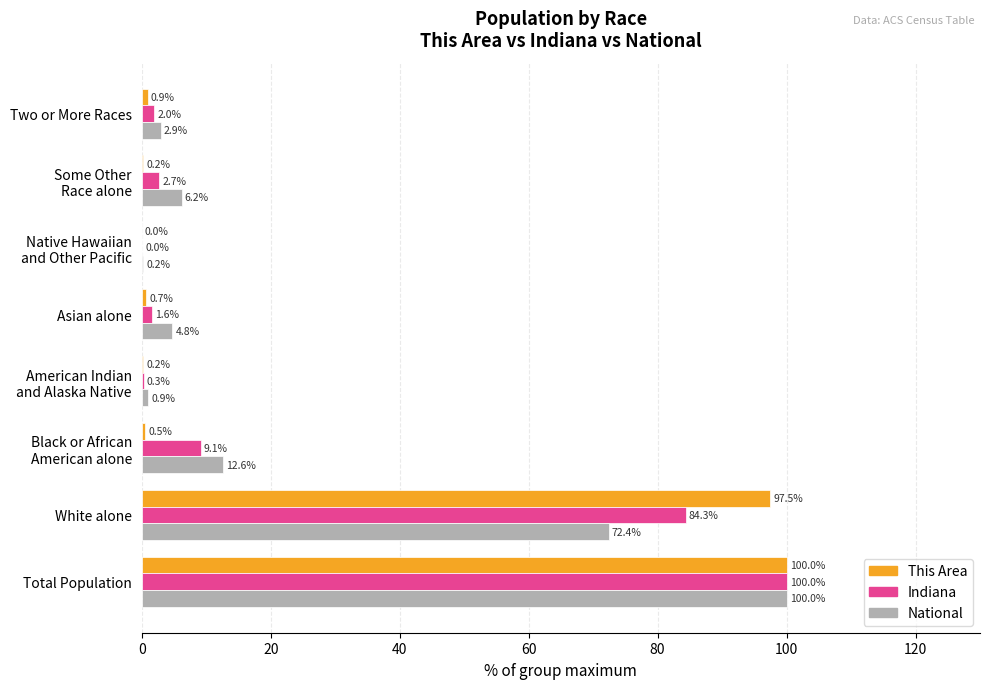

What is the maximum value for National?

100.0